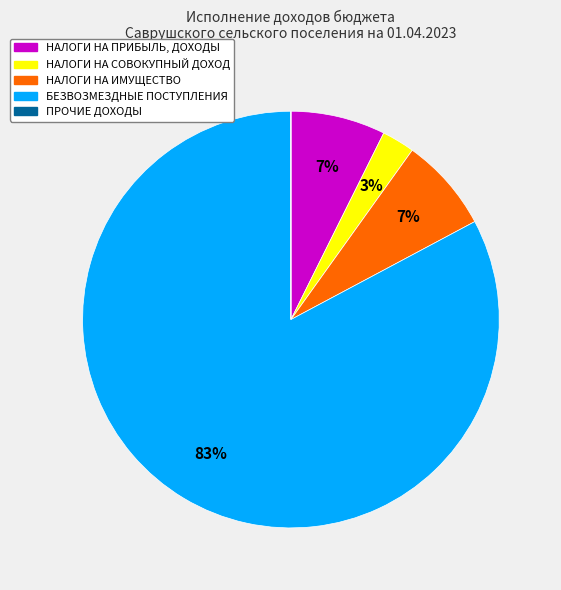

Which category has the biggest portion of the pie?

БЕЗВОЗМЕЗДНЫЕ ПОСТУПЛЕНИЯ